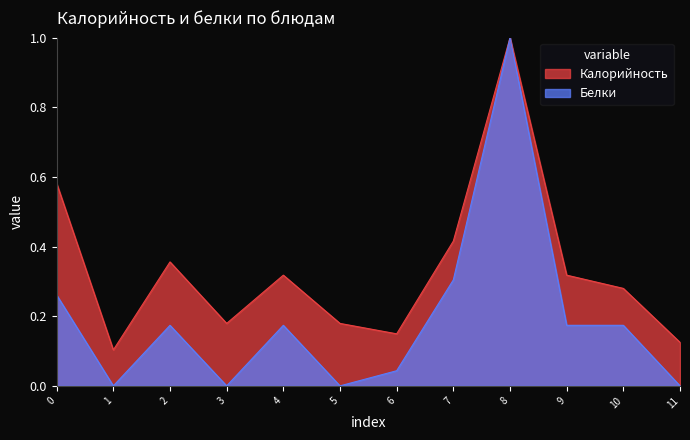

Which category has the highest value in the Белки series?

8